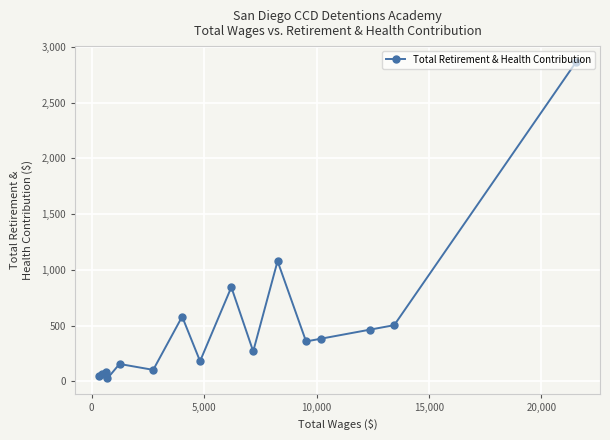

Reading left to right, list all the values displayed in this chart.

47	62	88	26	156	103	581	181	845	269	1079	358	383	464	504	2866